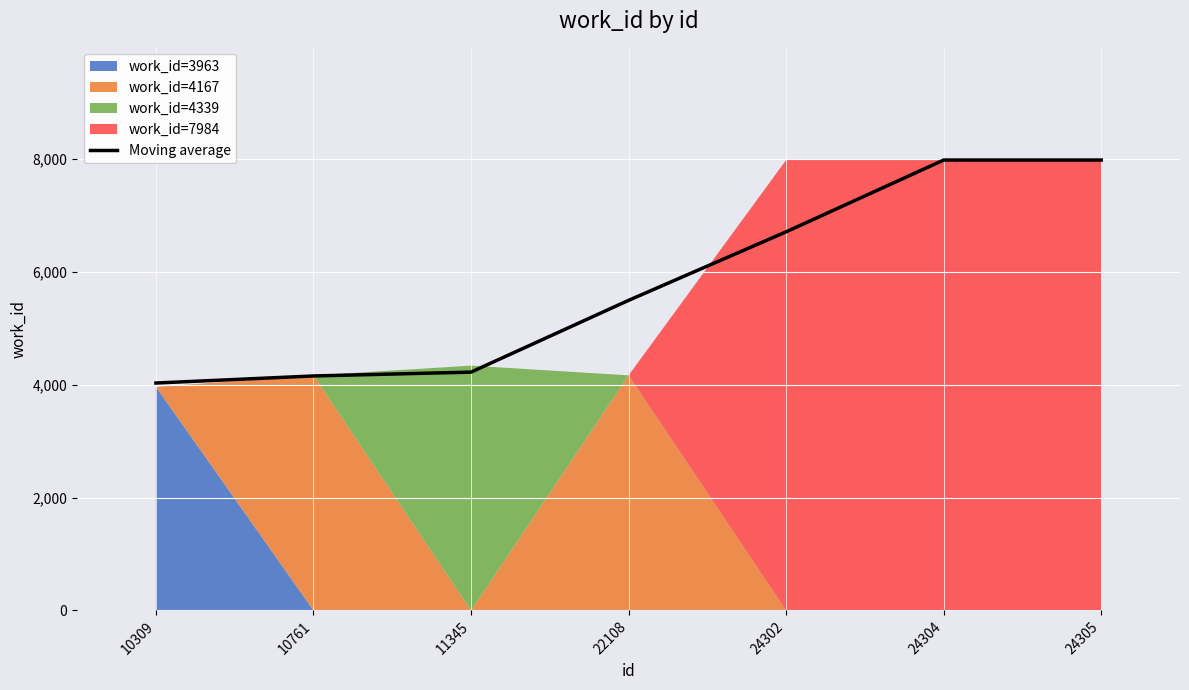

What is the difference between the second highest and second lowest values?

3827.7